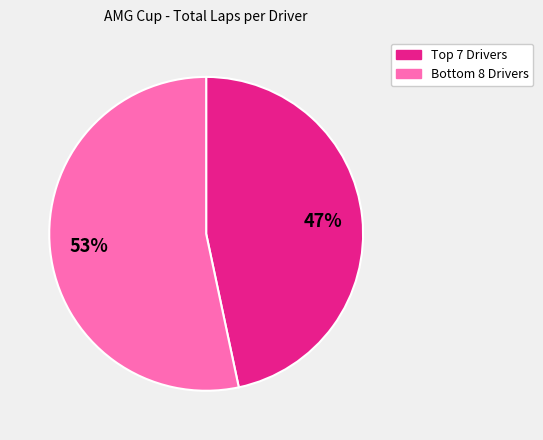

To the nearest percent, what is the average slice percentage?

50%